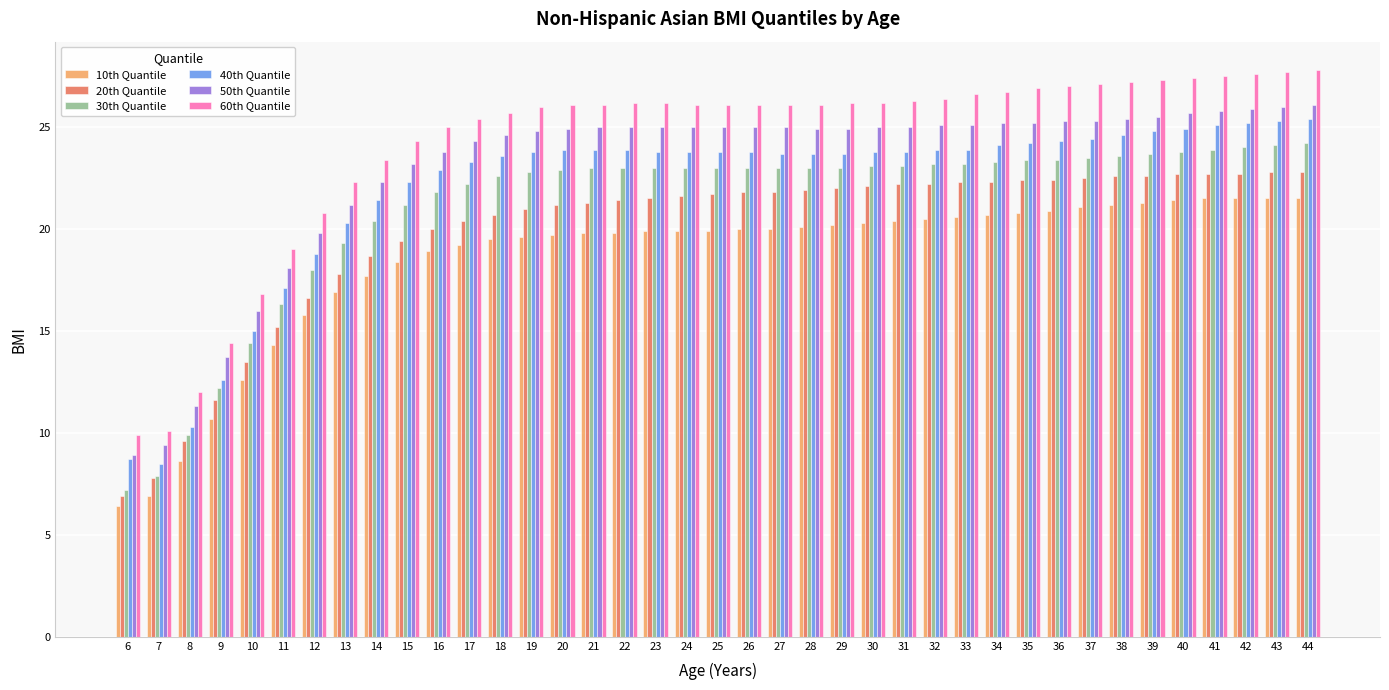

List the series in order of their peak value, highest first.

60th Quantile, 50th Quantile, 40th Quantile, 30th Quantile, 20th Quantile, 10th Quantile